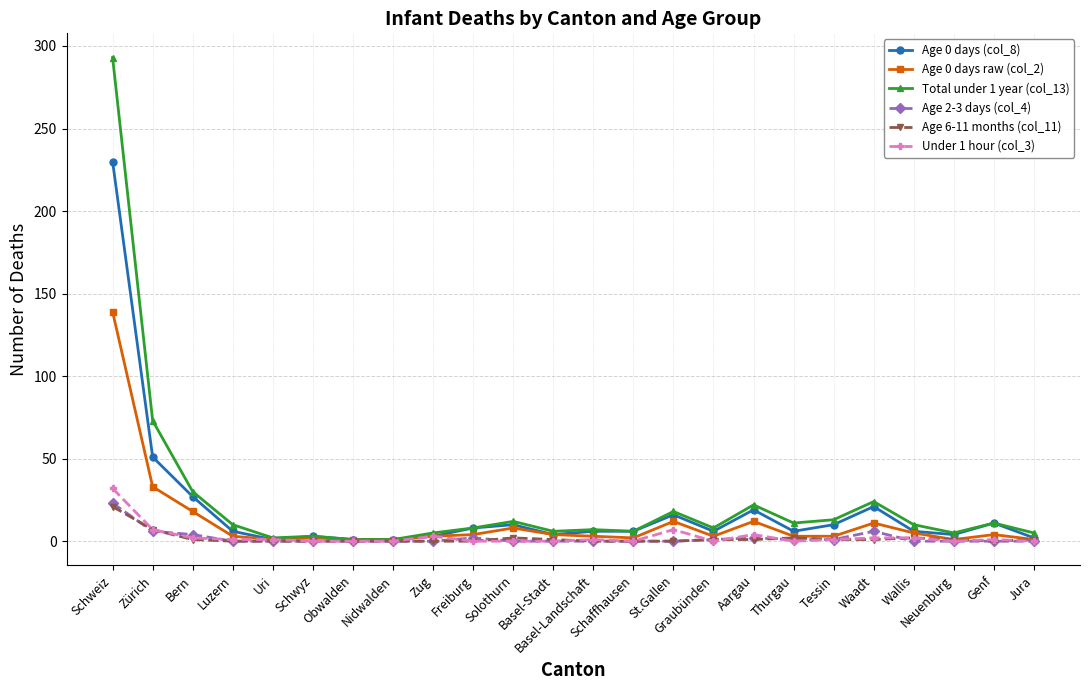

What is the sum of all Age 2-3 days (col_4) values?

46